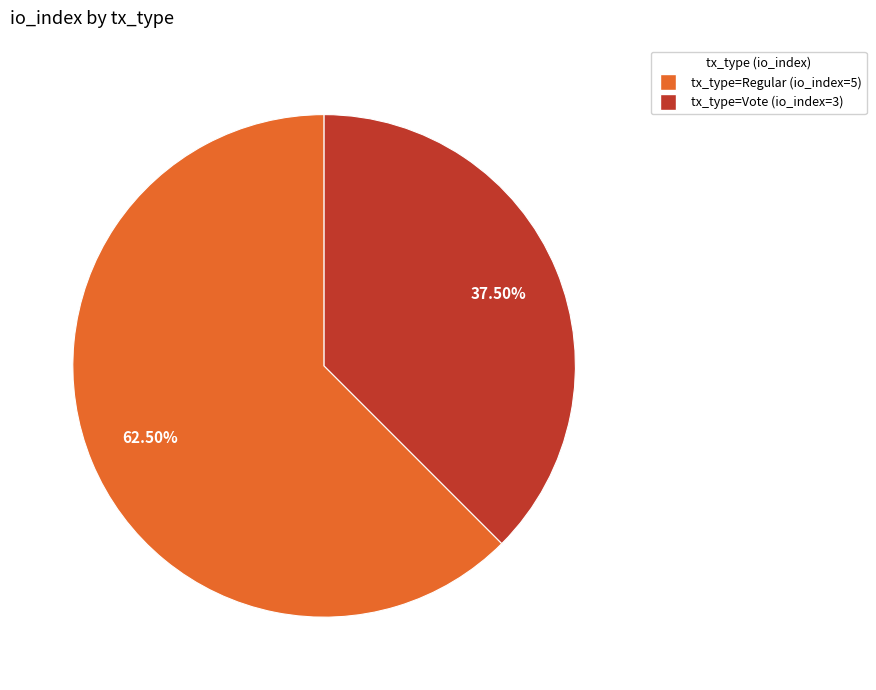

Which category has the smallest portion of the pie?

tx_type=Vote (io_index=3)